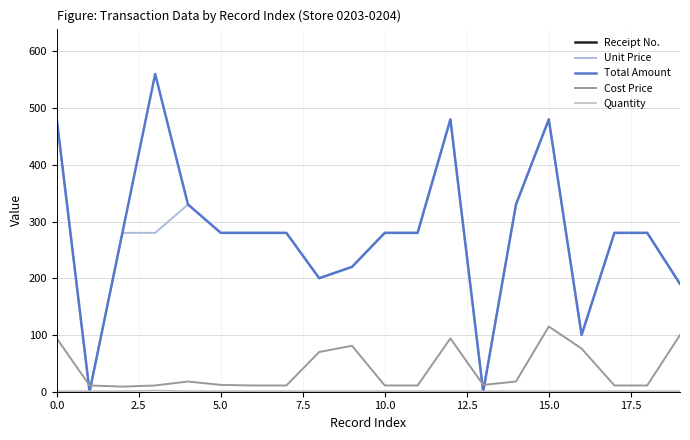

What is the sum of the Receipt No. values at 15.0 and 10.0?

12070